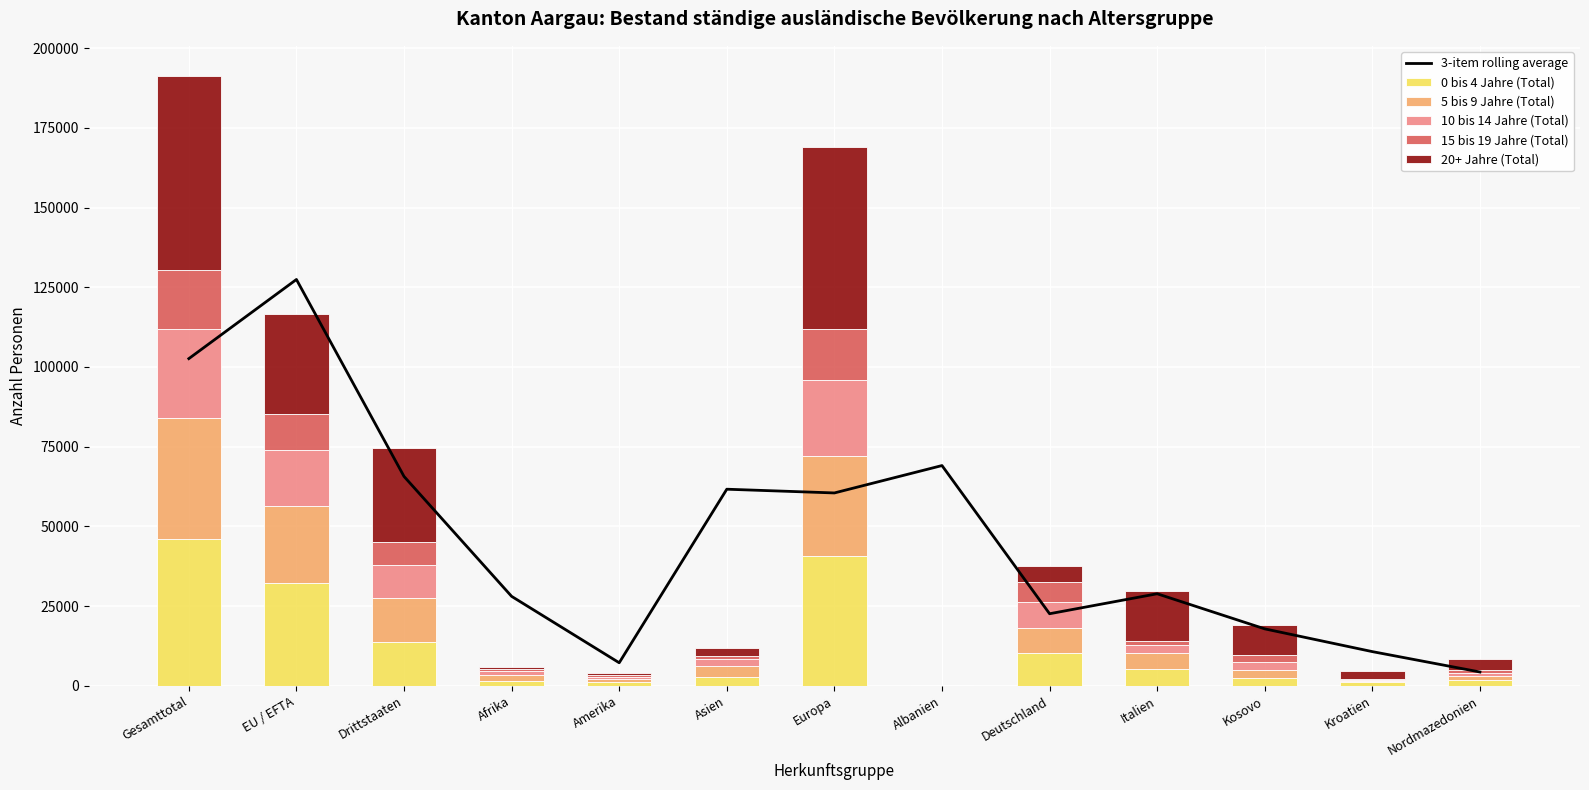

What is the average value of the 10 bis 14 Jahre (Total) series?

7533.8